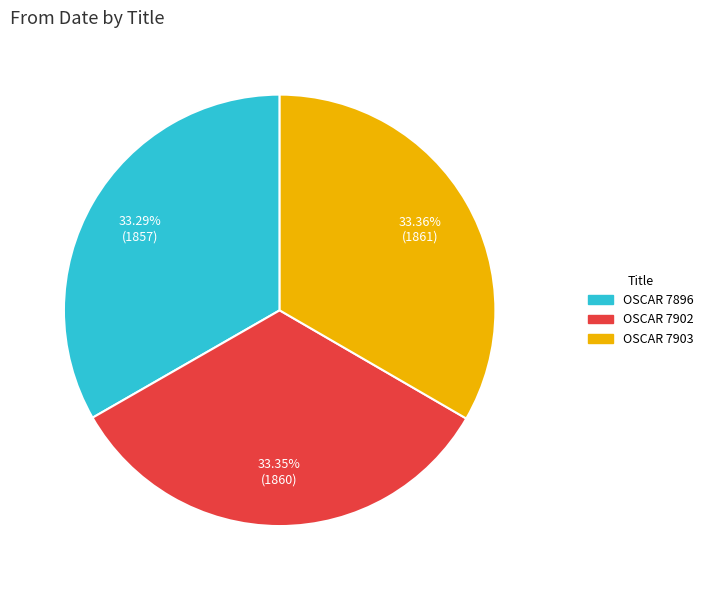

How many segments does this pie chart have?

3